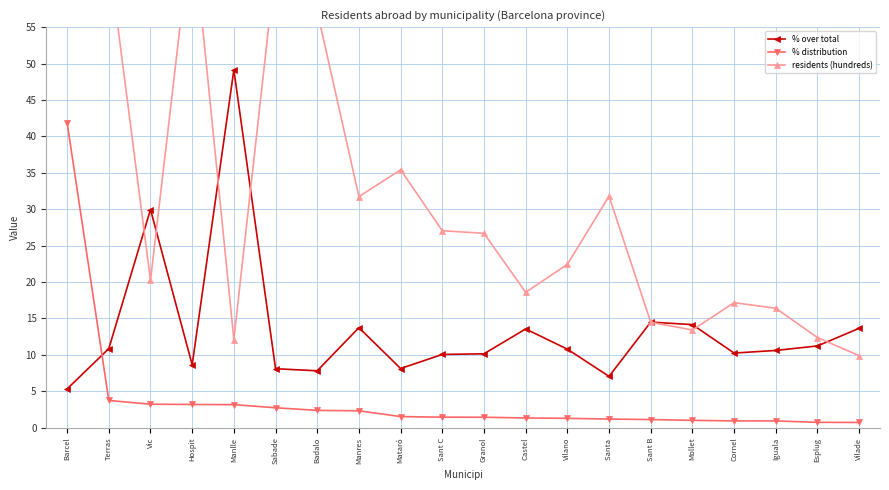

Reading left to right, list all the values displayed in this chart.

% over total: Barcel=5.3	Terras=10.9	Vic=30.0	Hospit=8.6	Manlle=49.1	Sabade=8.1	Badalo=7.8	Manres=13.7	Mataró=8.1	Sant C=10.1	Granol=10.2	Castel=13.6	Vilano=10.8	Santa =7.0	Sant B=14.5	Mollet=14.2	Cornel=10.2	Iguala=10.6	Esplug=11.2	Vilade=13.7
% distribution: Barcel=41.9	Terras=3.7	Vic=3.2	Hospit=3.2	Manlle=3.2	Sabade=2.7	Badalo=2.4	Manres=2.3	Mataró=1.5	Sant C=1.4	Granol=1.4	Castel=1.3	Vilano=1.3	Santa =1.2	Sant B=1.1	Mollet=1.0	Cornel=0.9	Iguala=0.9	Esplug=0.7	Vilade=0.7
residents (hundreds): Barcel=1477.4	Terras=64.7	Vic=20.2	Hospit=69.4	Manlle=12.1	Sabade=63.6	Badalo=57.2	Manres=31.7	Mataró=35.4	Sant C=27.1	Granol=26.7	Castel=18.6	Vilano=22.4	Santa =31.8	Sant B=14.5	Mollet=13.4	Cornel=17.2	Iguala=16.4	Esplug=12.4	Vilade=9.9